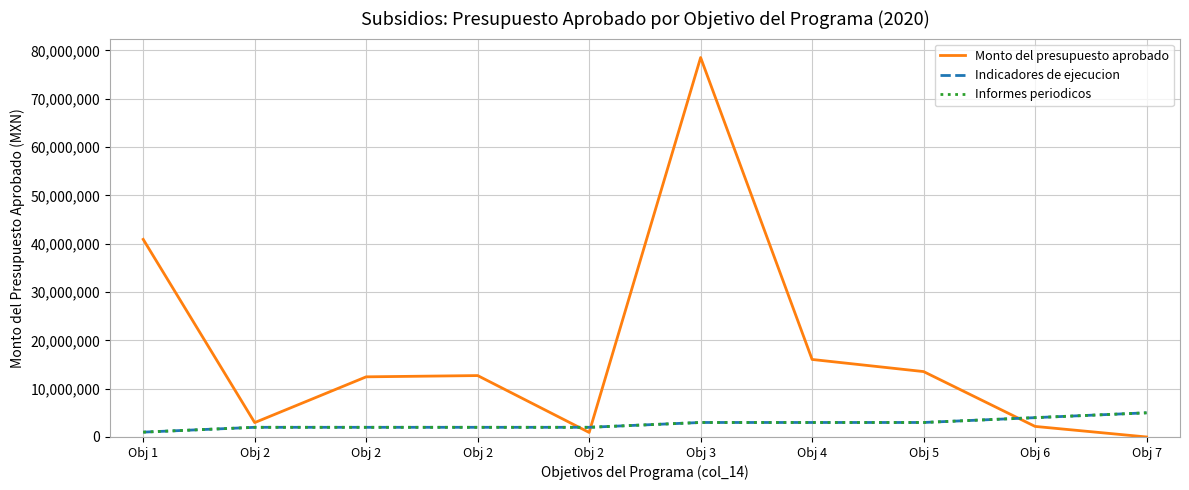

Does the chart have visible grid lines?

Yes